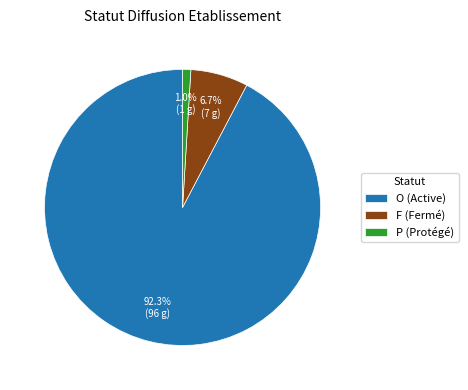

Rank the categories by value from highest to lowest.

O (Active), F (Fermé), P (Protégé)